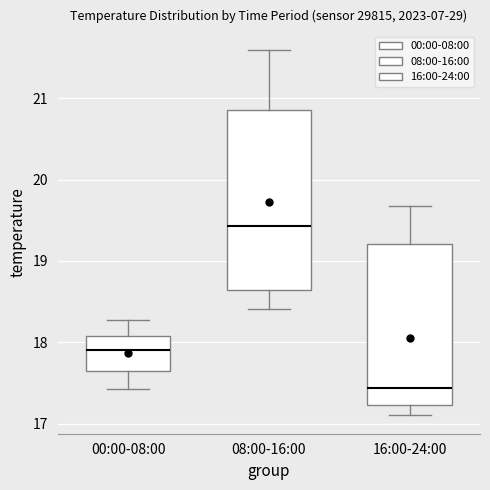

Reading left to right, transcribe this box plot: for each box, give where its median line is, the range the box spans, and where its two whiskers end, as read against the y-axis. The values are not printed on the chart, so give them approximately, as read against the axis.

00:00-08:00: median 17.9, box 17.7 to 18.1, whiskers 17.4 to 18.3
08:00-16:00: median 19.4, box 18.6 to 20.9, whiskers 18.4 to 21.6
16:00-24:00: median 17.4, box 17.2 to 19.2, whiskers 17.1 to 19.7